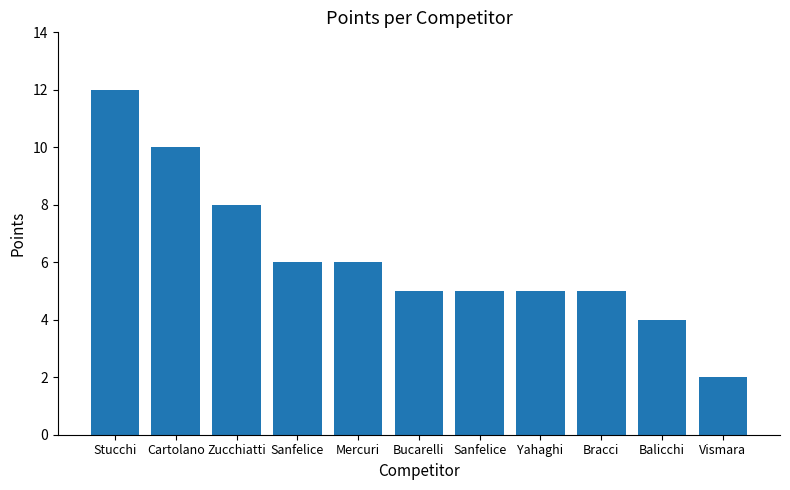

How many distinct data groups are displayed?

1